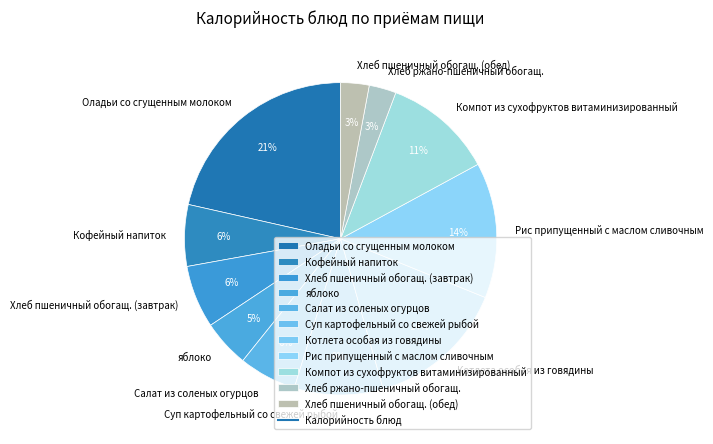

Do Салат из соленых огурцов and Хлеб пшеничный обогащ. (завтрак) together represent more than half of the pie?

No